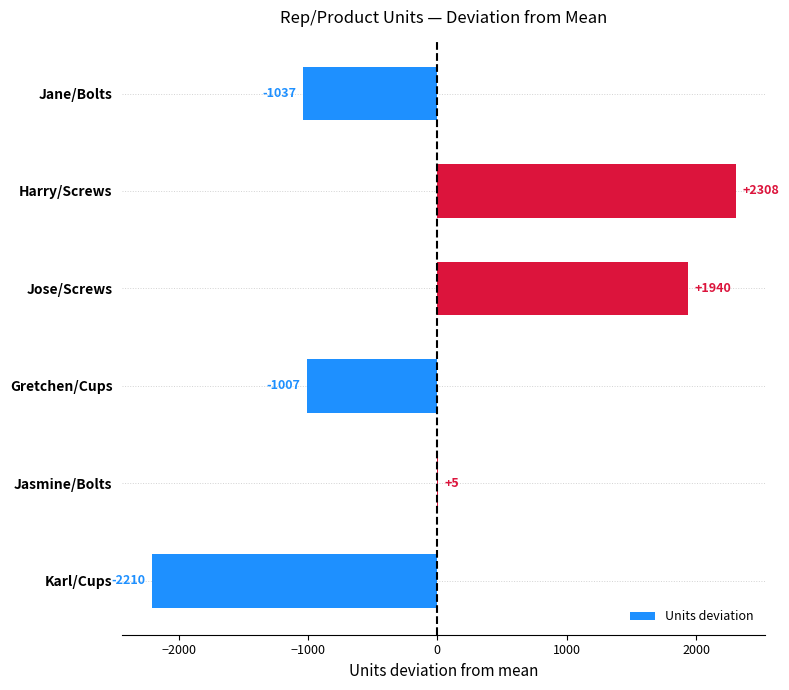

What is the change in value from Jane/Bolts to Jose/Screws?

+2977.0